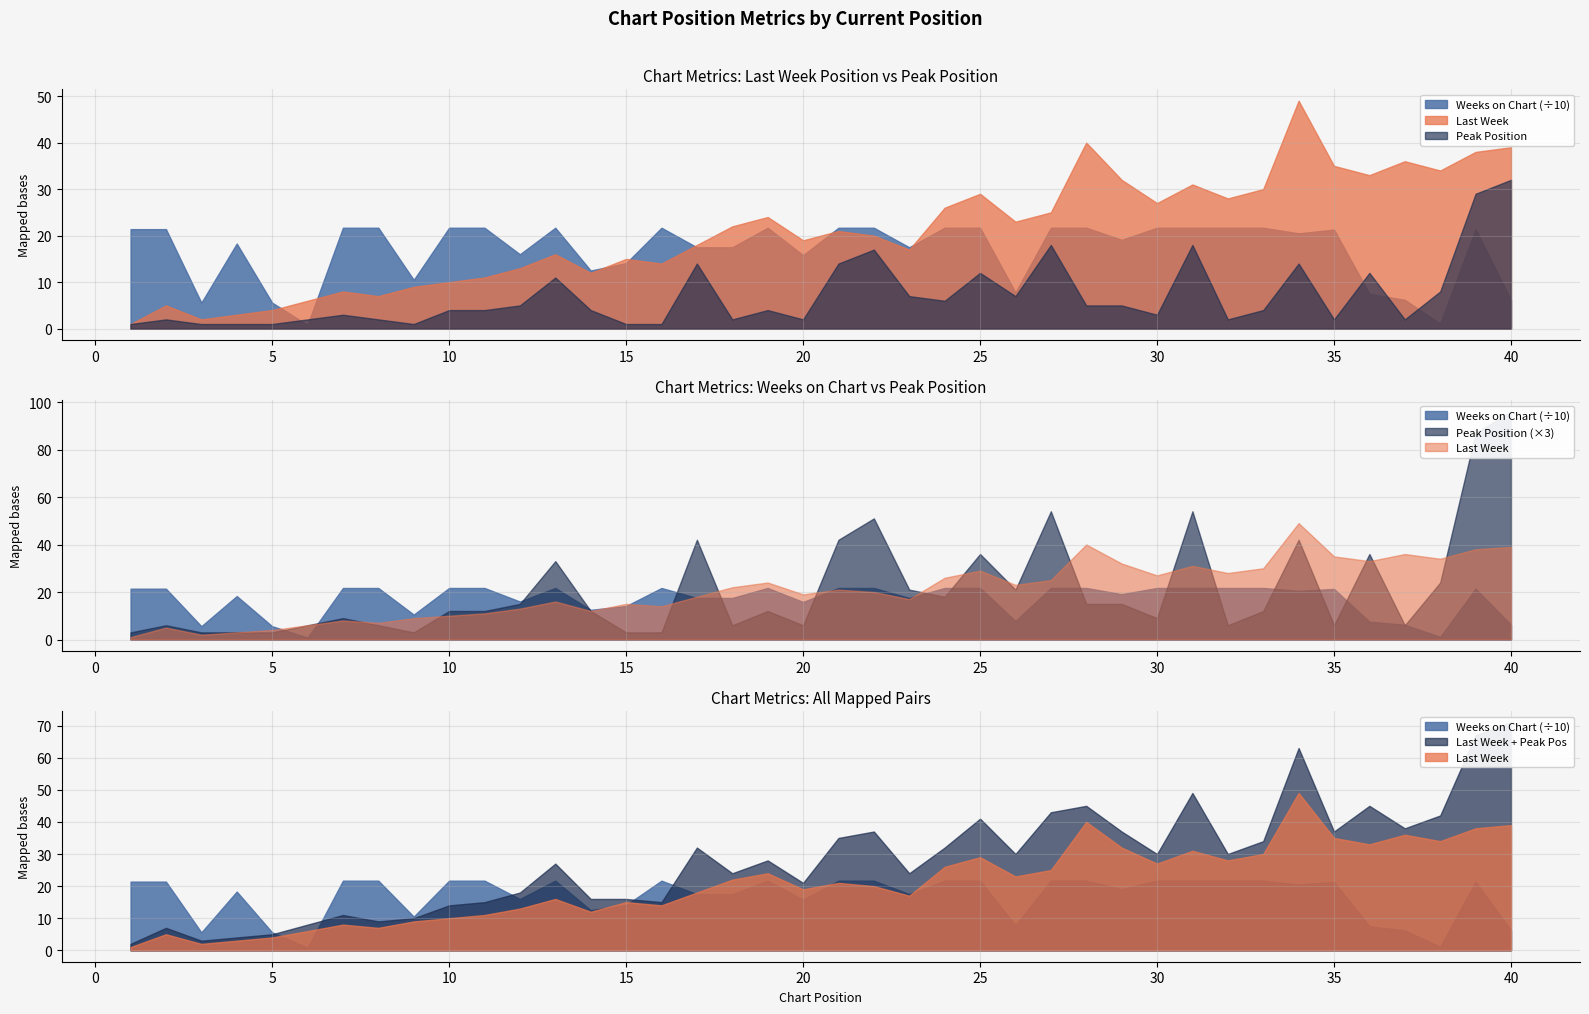

What is the difference between the maximum and minimum values in the Weeks on Chart series?

209